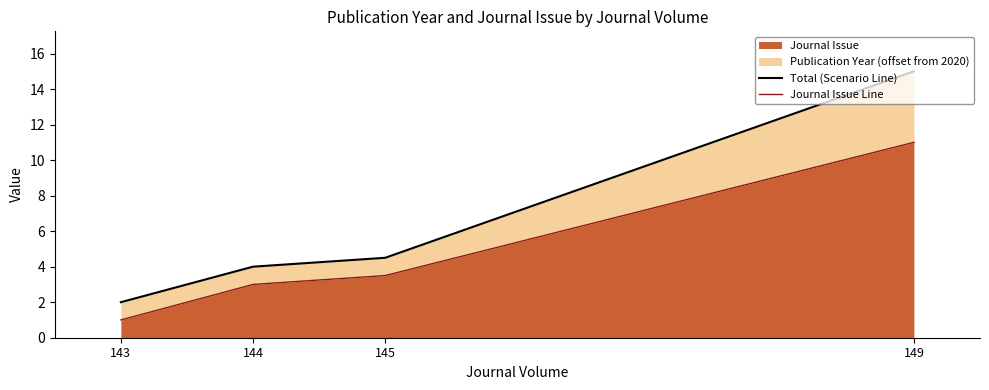

What is the approximate value of Journal Issue Line at 144?

3.0